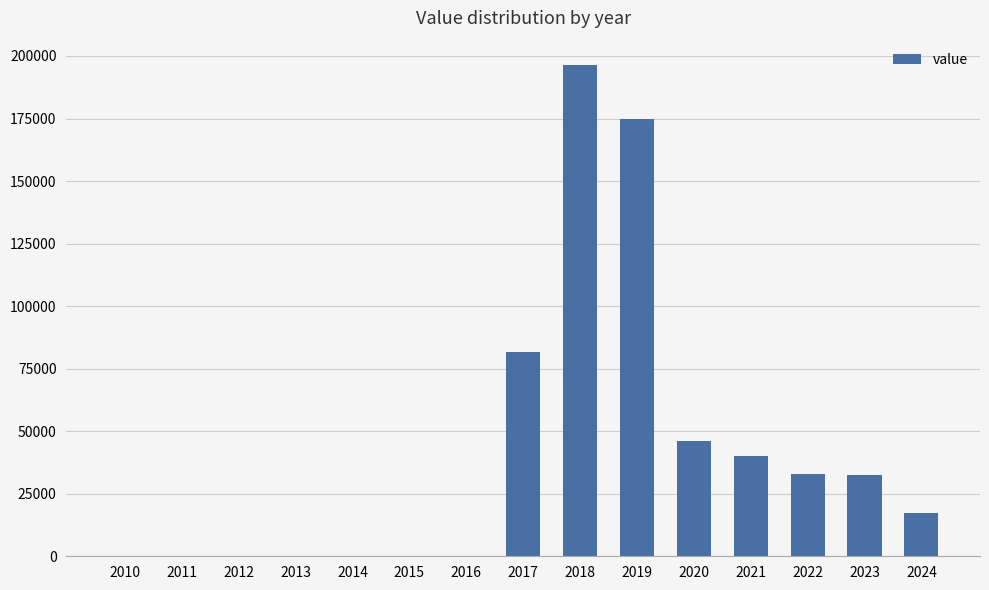

The value at 2013 is 0. True or false?

True